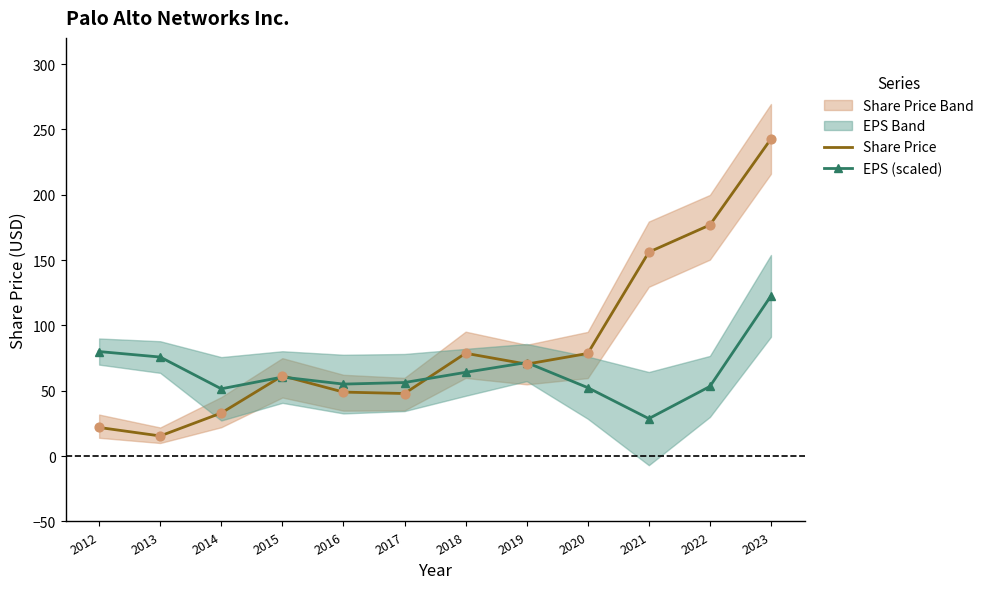

Which series has the largest Y range (max minus min)?

Share Price